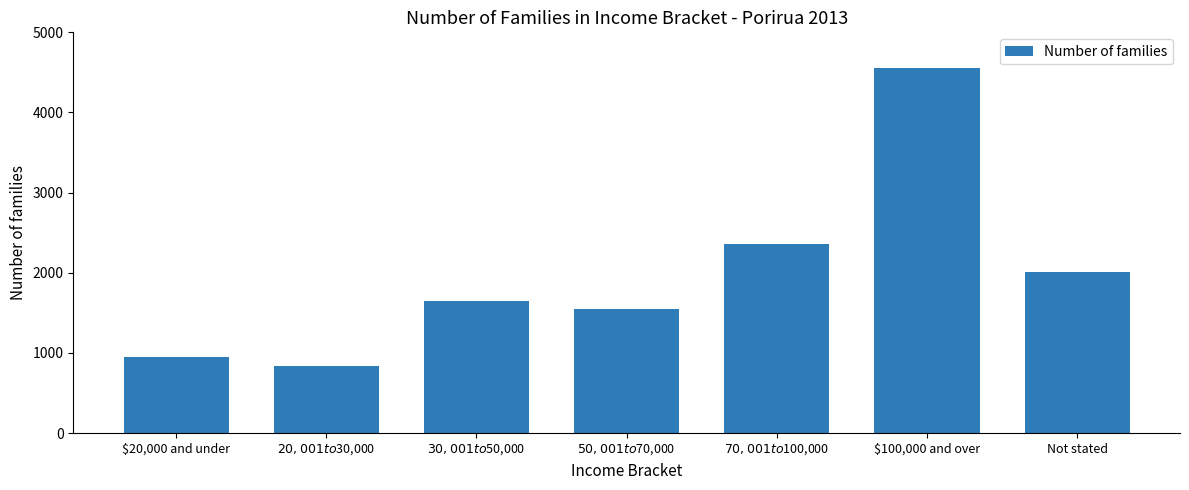

List the labels in order of value, smallest first.

$20,001 to $30,000, $20,000 and under, $50,001 to $70,000, $30,001 to $50,000, Not stated, $70,001 to $100,000, $100,000 and over